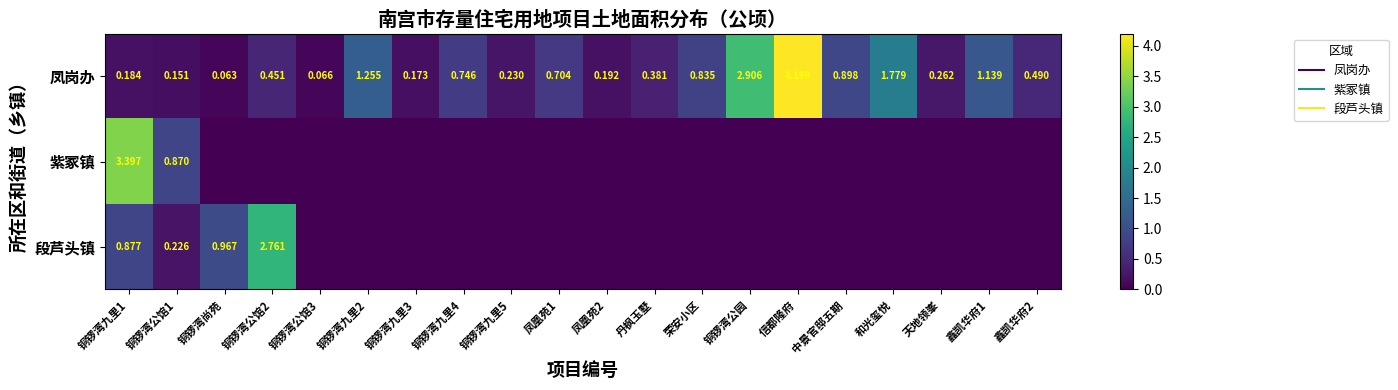

What is the difference between the highest and lowest values at 凤凰苑1?

0.7